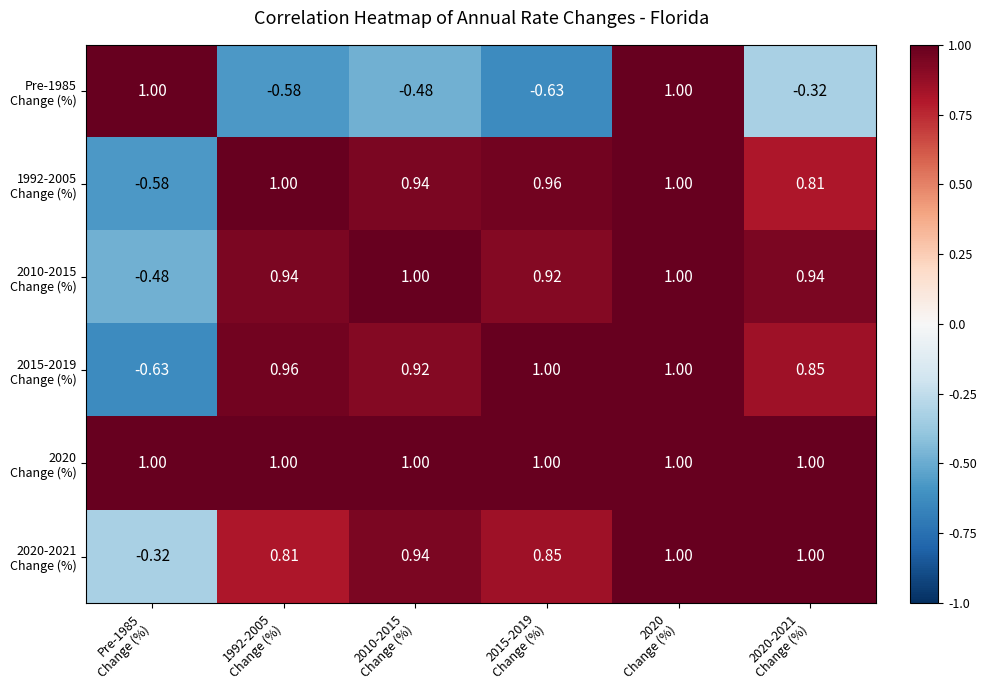

Count the number of categories in the chart.

6